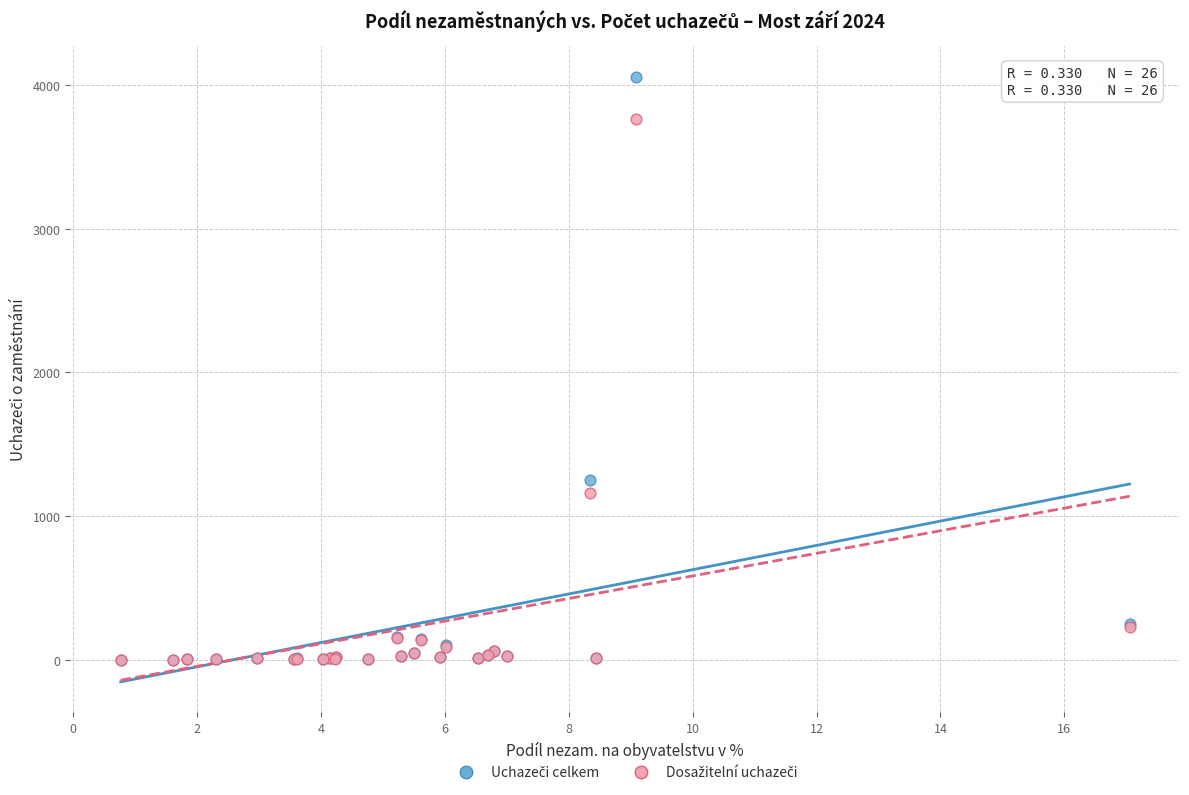

Across all series, what Y value is closest to 2029?

1247